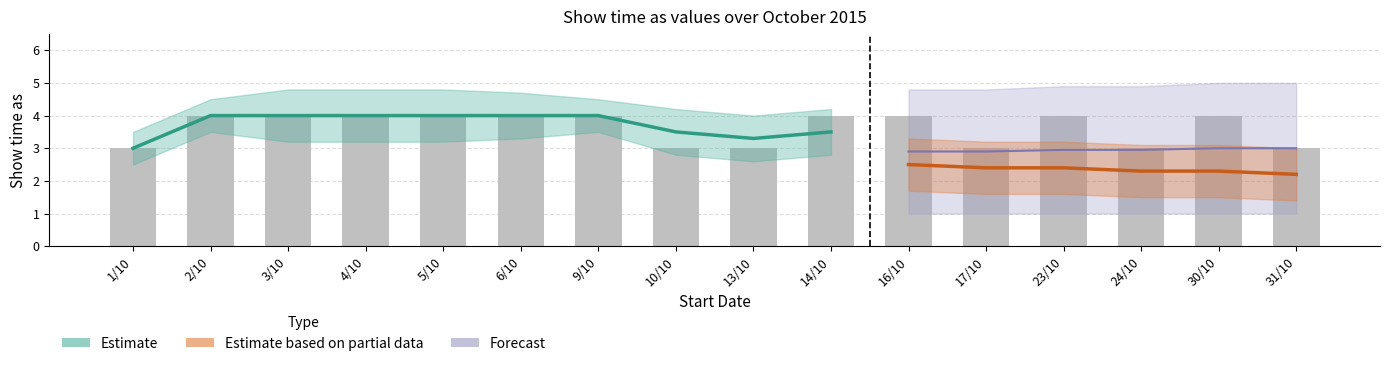

Rank the categories by value from lowest to highest.

1/10, 10/10, 13/10, 17/10, 24/10, 31/10, 2/10, 3/10, 4/10, 5/10, 6/10, 9/10, 14/10, 16/10, 23/10, 30/10